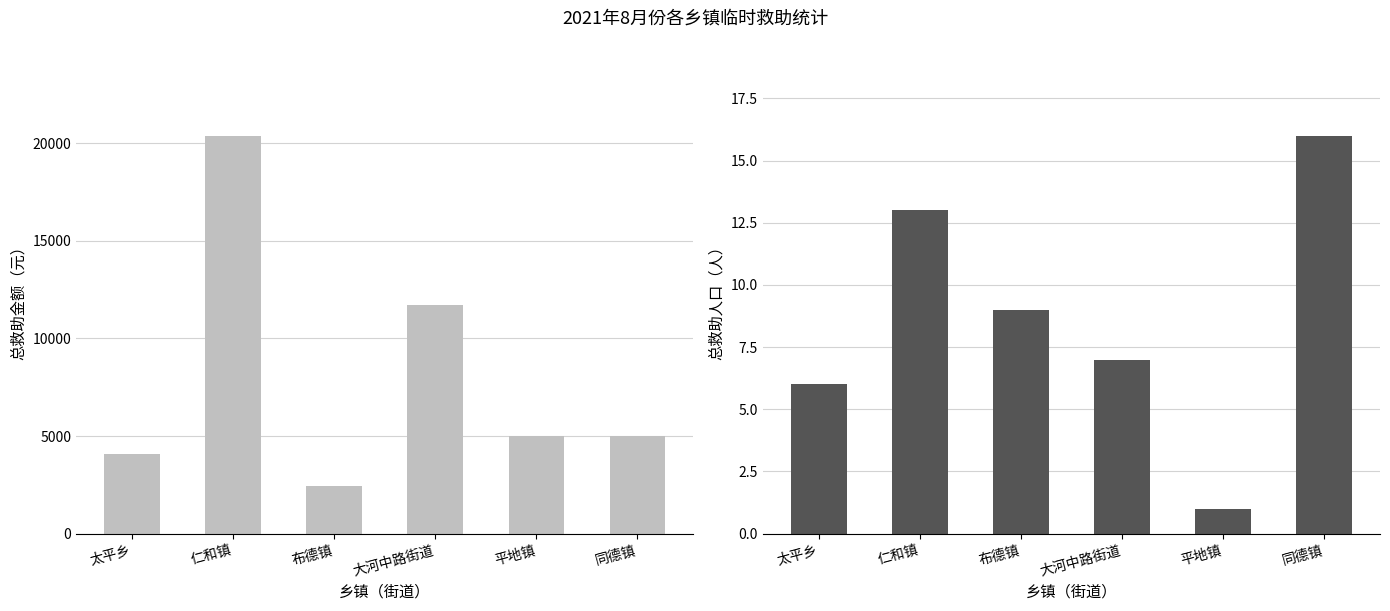

Rank the categories by 总救助金额（元） value from highest to lowest.

仁和镇, 大河中路街道, 平地镇, 同德镇, 太平乡, 布德镇